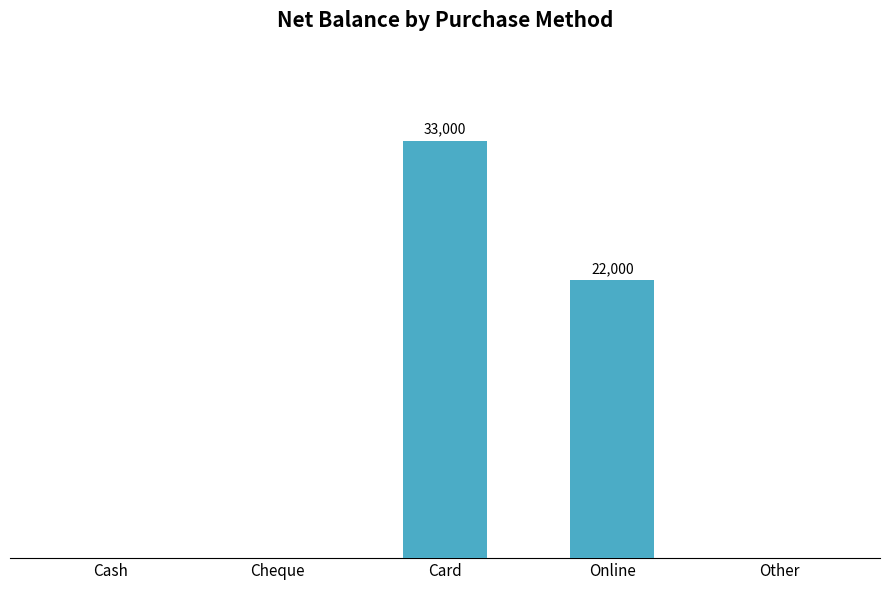

Reading left to right, transcribe all the data shown in this chart.

0	0	33000	22000	0